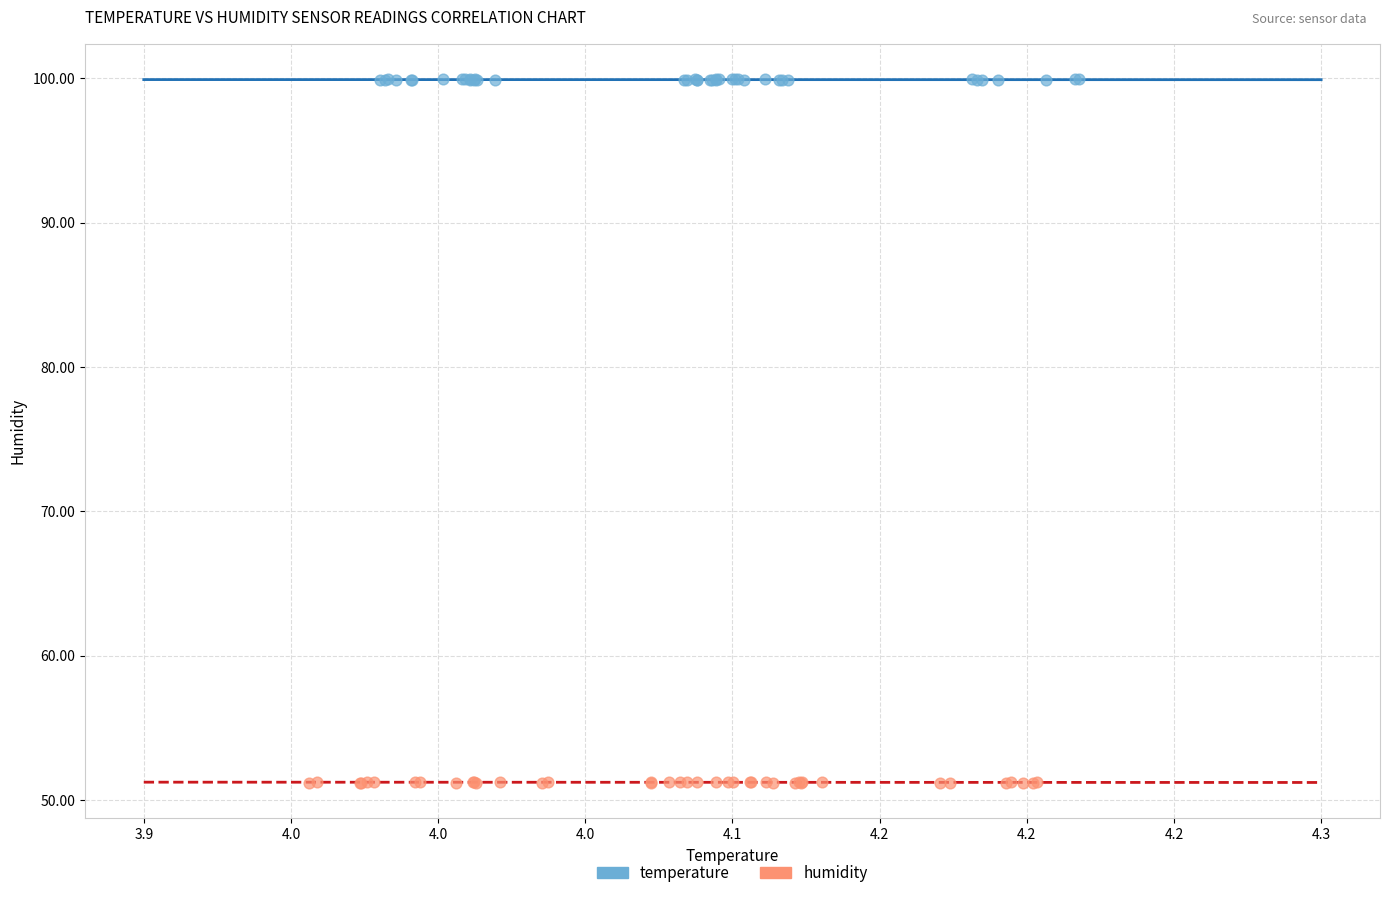

Which series contains the highest Y value?

temperature